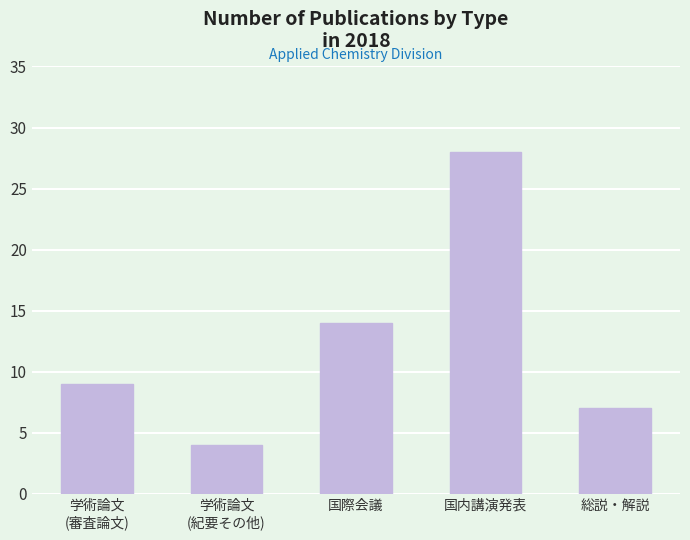

Reading right to left, extract all data points from this chart.

7	28	14	4	9